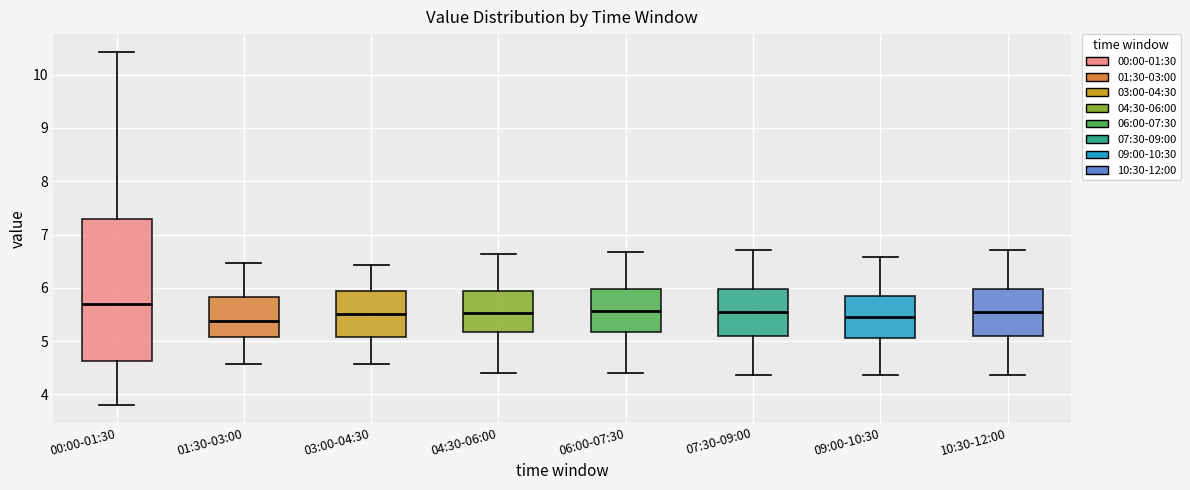

Reading left to right, transcribe this box plot: for each box, give where its median line is, the range the box spans, and where its two whiskers end, as read against the y-axis. The values are not printed on the chart, so give them approximately, as read against the axis.

00:00-01:30: median 5.7, box 4.6 to 7.3, whiskers 3.8 to 10.4
01:30-03:00: median 5.4, box 5.1 to 5.8, whiskers 4.6 to 6.5
03:00-04:30: median 5.5, box 5.1 to 5.9, whiskers 4.6 to 6.4
04:30-06:00: median 5.5, box 5.2 to 5.9, whiskers 4.4 to 6.6
06:00-07:30: median 5.6, box 5.2 to 6.0, whiskers 4.4 to 6.7
07:30-09:00: median 5.6, box 5.1 to 6.0, whiskers 4.4 to 6.7
09:00-10:30: median 5.5, box 5.1 to 5.8, whiskers 4.4 to 6.6
10:30-12:00: median 5.6, box 5.1 to 6.0, whiskers 4.4 to 6.7